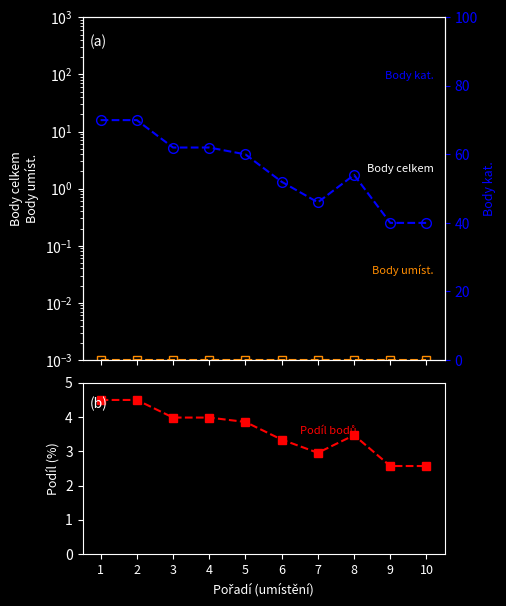

At which category does Body celkem reach its first local valley?

7